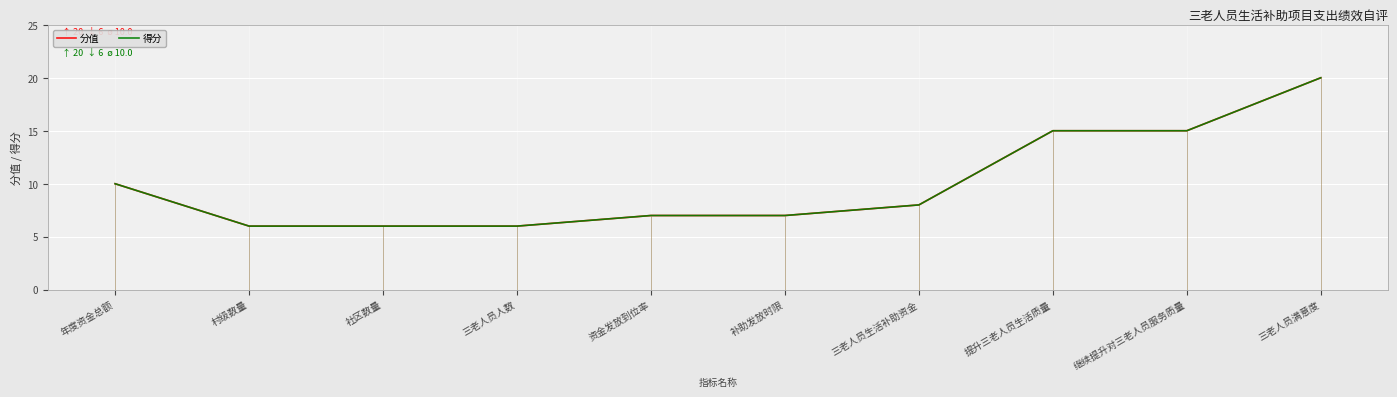

Which series changed the most between 社区数量 and 提升三老人员生活质量?

分值